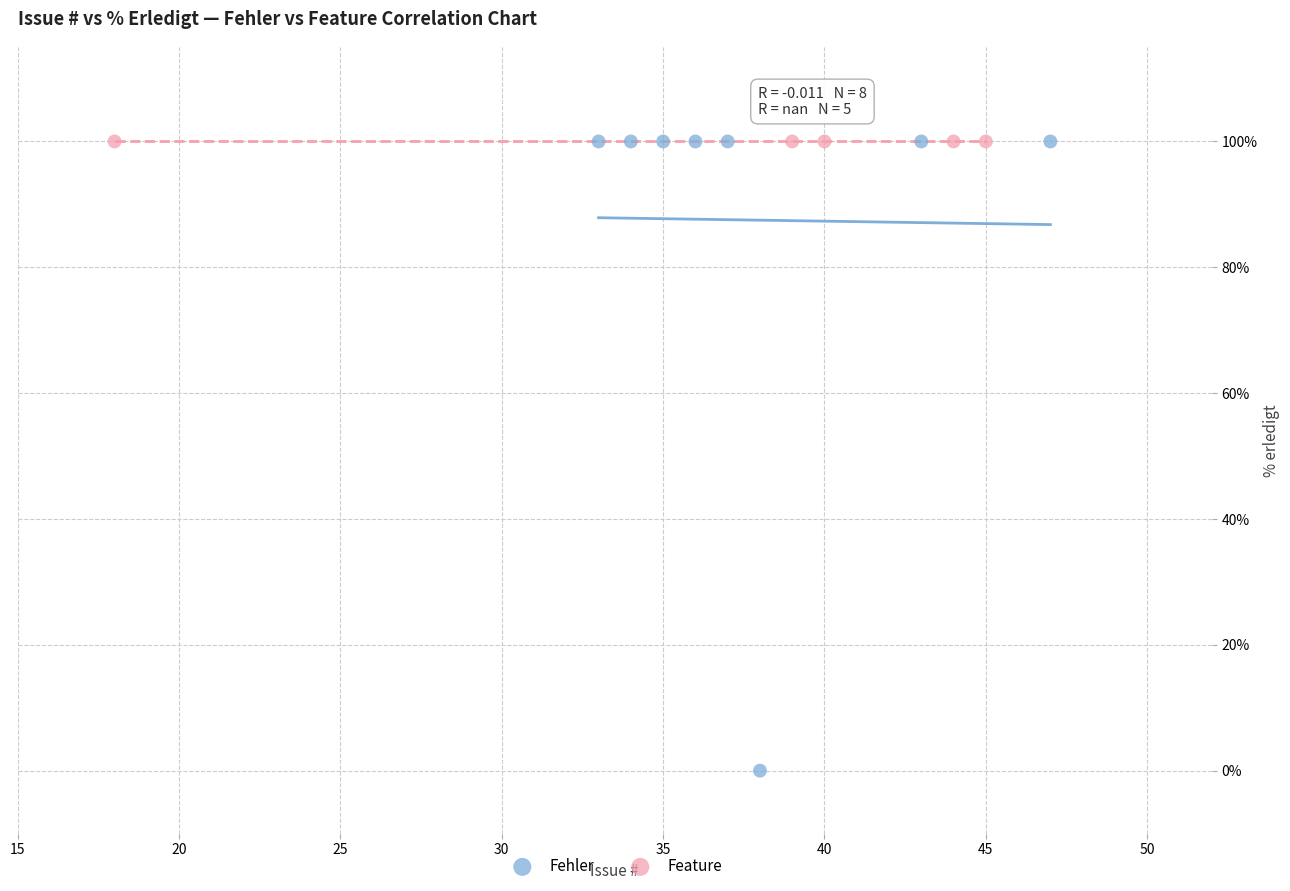

Which series contains the lowest Y value?

Fehler